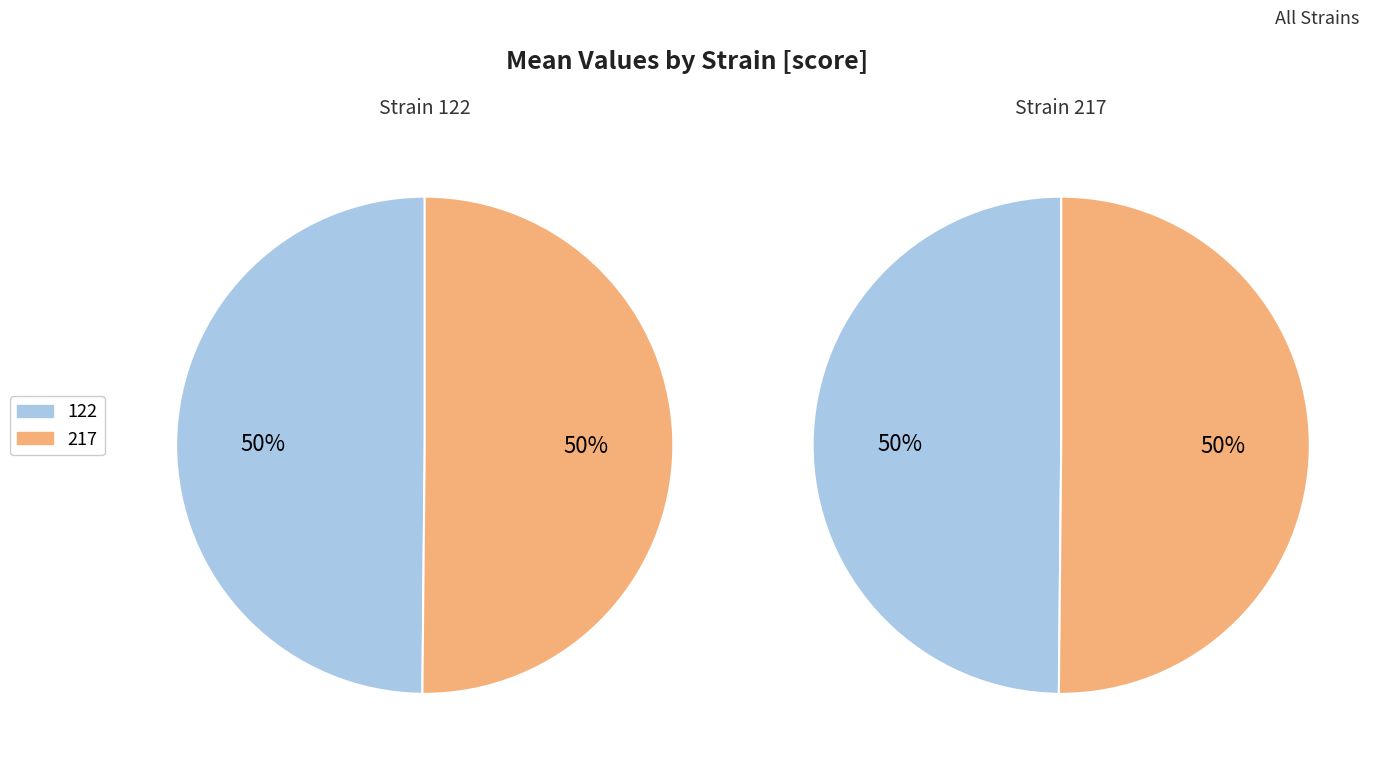

Between 122 and 217, which is larger?

217